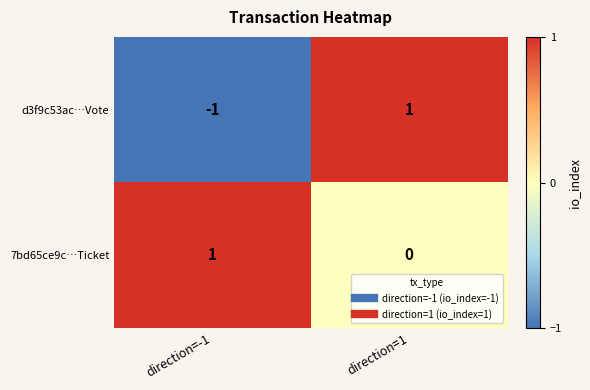

At which category is the sum across all series the highest?

direction=1